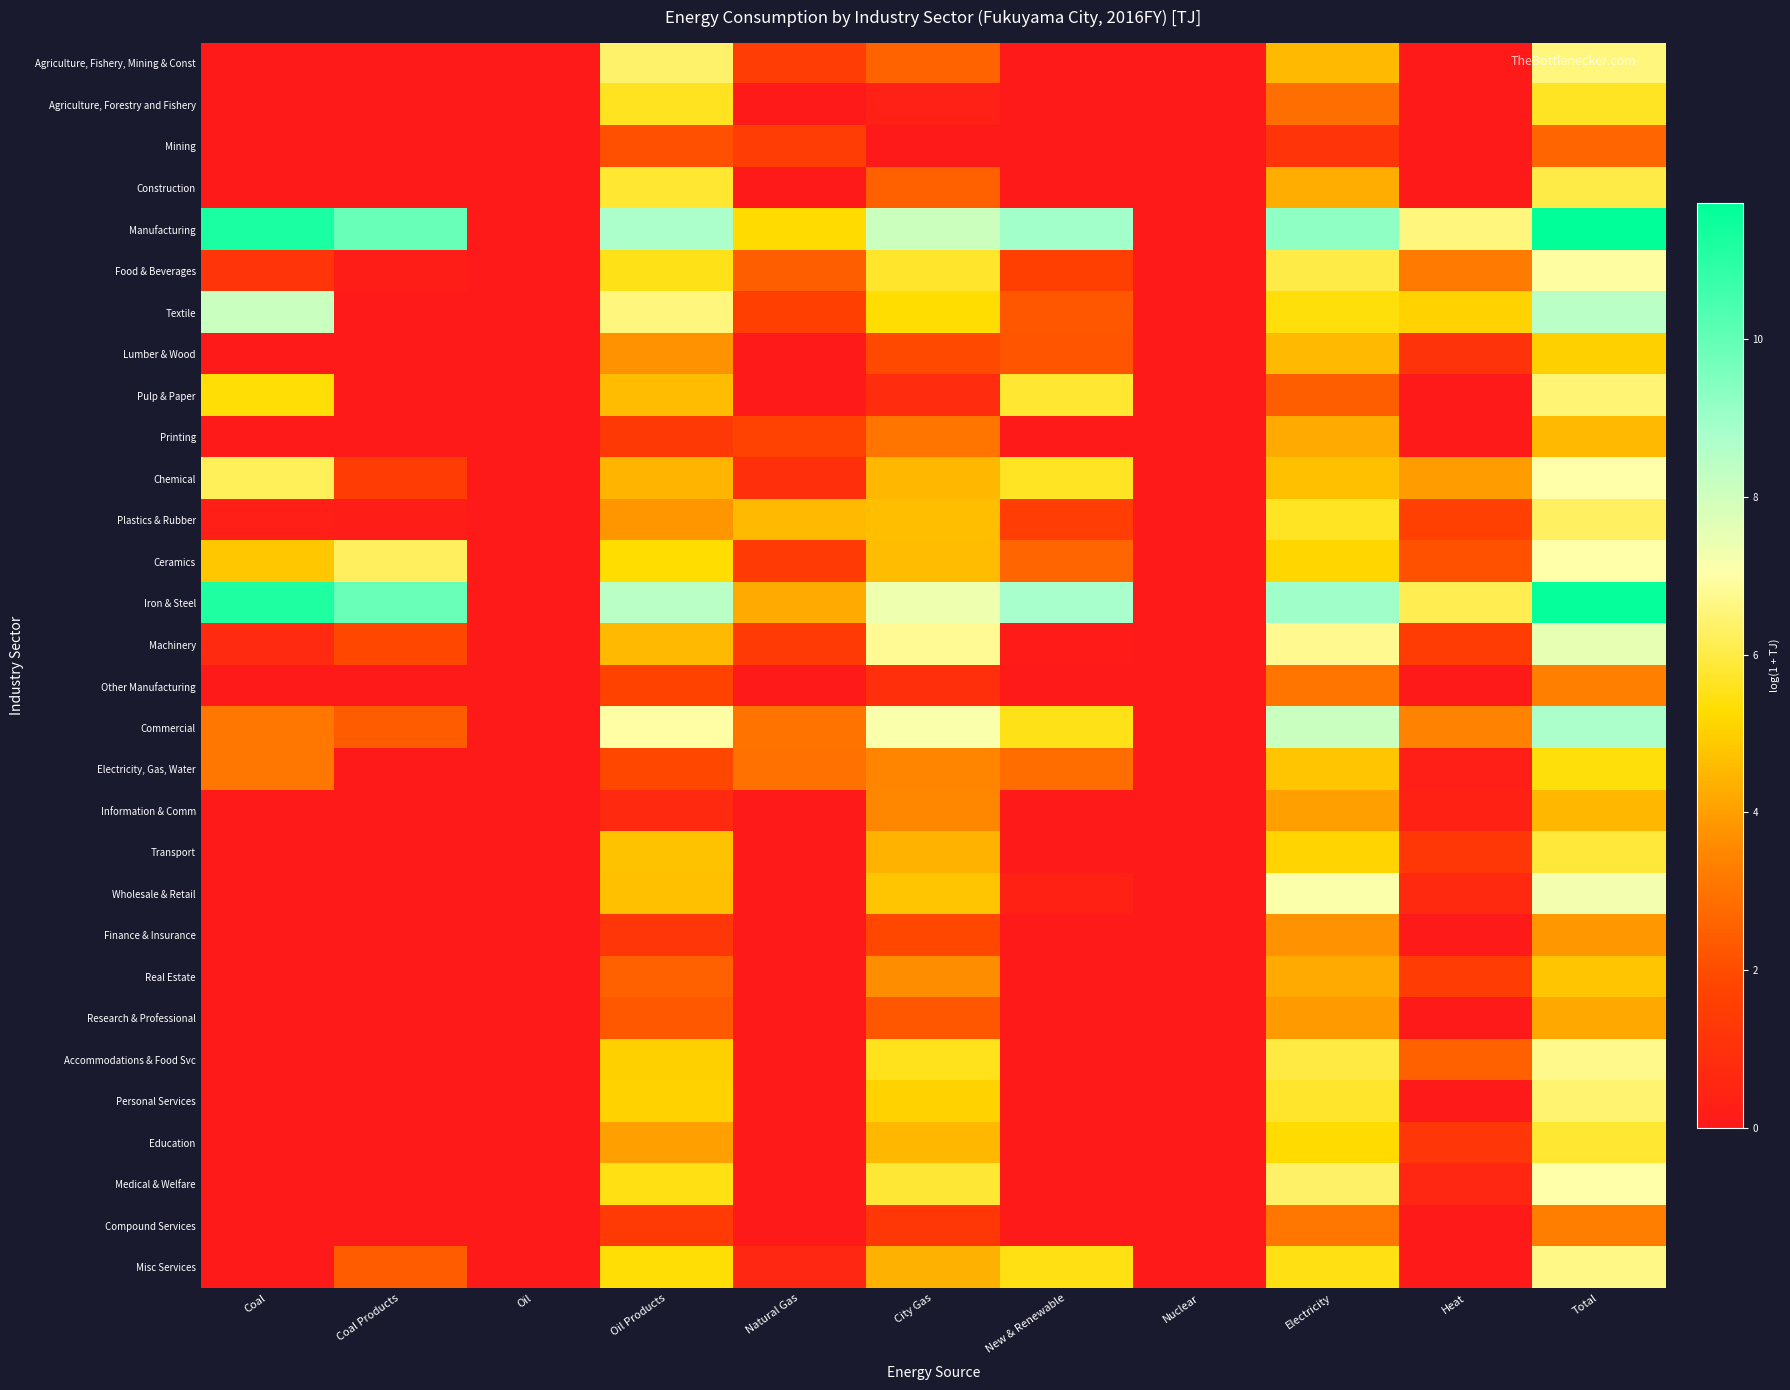

Reading right to left, extract all data points from this chart.

Agriculture, Fishery, Mining & Const: Total=6.6	Heat=0.0	Electricity=4.6	Nuclear=0.0	New & Renewable=0.0	City Gas=2.6	Natural Gas=1.5	Oil Products=6.4	Oil=0.0	Coal Products=0.0	Coal=0.0
Agriculture, Forestry and Fishery: Total=5.7	Heat=0.0	Electricity=2.9	Nuclear=0.0	New & Renewable=0.0	City Gas=0.3	Natural Gas=0.0	Oil Products=5.6	Oil=0.0	Coal Products=0.0	Coal=0.0
Mining: Total=2.6	Heat=0.0	Electricity=1.2	Nuclear=0.0	New & Renewable=0.0	City Gas=0.0	Natural Gas=1.5	Oil Products=2.1	Oil=0.0	Coal Products=0.0	Coal=0.0
Construction: Total=6.0	Heat=0.0	Electricity=4.3	Nuclear=0.0	New & Renewable=0.0	City Gas=2.5	Natural Gas=0.0	Oil Products=5.8	Oil=0.0	Coal Products=0.0	Coal=0.0
Manufacturing: Total=11.7	Heat=6.6	Electricity=9.2	Nuclear=0.0	New & Renewable=8.9	City Gas=8.1	Natural Gas=5.2	Oil Products=8.7	Oil=0.0	Coal Products=9.9	Coal=11.2
Food & Beverages: Total=6.9	Heat=3.2	Electricity=6.0	Nuclear=0.0	New & Renewable=1.6	City Gas=5.7	Natural Gas=2.4	Oil Products=5.5	Oil=0.0	Coal Products=0.2	Coal=1.1
Textile: Total=8.4	Heat=5.1	Electricity=5.4	Nuclear=0.0	New & Renewable=2.3	City Gas=5.3	Natural Gas=1.6	Oil Products=6.6	Oil=0.0	Coal Products=0.0	Coal=8.1
Lumber & Wood: Total=5.0	Heat=1.1	Electricity=4.5	Nuclear=0.0	New & Renewable=2.2	City Gas=1.9	Natural Gas=0.0	Oil Products=3.8	Oil=0.0	Coal Products=0.0	Coal=0.0
Pulp & Paper: Total=6.5	Heat=0.0	Electricity=2.5	Nuclear=0.0	New & Renewable=5.8	City Gas=0.8	Natural Gas=0.0	Oil Products=4.6	Oil=0.0	Coal Products=0.0	Coal=5.3
Printing: Total=4.6	Heat=0.0	Electricity=4.3	Nuclear=0.0	New & Renewable=0.0	City Gas=3.0	Natural Gas=1.7	Oil Products=1.4	Oil=0.0	Coal Products=0.0	Coal=0.0
Chemical: Total=7.0	Heat=4.0	Electricity=4.7	Nuclear=0.0	New & Renewable=5.7	City Gas=4.5	Natural Gas=0.9	Oil Products=4.5	Oil=0.0	Coal Products=1.4	Coal=6.2
Plastics & Rubber: Total=6.3	Heat=1.6	Electricity=5.7	Nuclear=0.0	New & Renewable=1.5	City Gas=4.6	Natural Gas=4.5	Oil Products=3.8	Oil=0.0	Coal Products=0.2	Coal=0.3
Ceramics: Total=7.0	Heat=2.1	Electricity=5.1	Nuclear=0.0	New & Renewable=2.6	City Gas=4.6	Natural Gas=1.4	Oil Products=5.3	Oil=0.0	Coal Products=6.2	Coal=4.8
Iron & Steel: Total=11.6	Heat=6.1	Electricity=9.0	Nuclear=0.0	New & Renewable=8.8	City Gas=7.4	Natural Gas=4.2	Oil Products=8.4	Oil=0.0	Coal Products=9.9	Coal=11.2
Machinery: Total=7.5	Heat=1.4	Electricity=6.7	Nuclear=0.0	New & Renewable=0.1	City Gas=6.8	Natural Gas=1.4	Oil Products=4.6	Oil=0.0	Coal Products=1.9	Coal=0.7
Other Manufacturing: Total=3.3	Heat=0.0	Electricity=3.0	Nuclear=0.0	New & Renewable=0.0	City Gas=1.0	Natural Gas=0.0	Oil Products=1.7	Oil=0.0	Coal Products=0.0	Coal=0.0
Commercial: Total=8.7	Heat=3.4	Electricity=8.1	Nuclear=0.0	New & Renewable=5.5	City Gas=7.1	Natural Gas=3.0	Oil Products=7.0	Oil=0.0	Coal Products=2.4	Coal=3.1
Electricity, Gas, Water: Total=5.4	Heat=0.3	Electricity=4.8	Nuclear=0.0	New & Renewable=2.8	City Gas=3.4	Natural Gas=3.0	Oil Products=1.9	Oil=0.0	Coal Products=0.0	Coal=3.1
Information & Comm: Total=4.5	Heat=0.4	Electricity=4.0	Nuclear=0.0	New & Renewable=0.0	City Gas=3.5	Natural Gas=0.0	Oil Products=0.6	Oil=0.0	Coal Products=0.0	Coal=0.0
Transport: Total=5.9	Heat=1.3	Electricity=5.1	Nuclear=0.0	New & Renewable=0.0	City Gas=4.4	Natural Gas=0.0	Oil Products=4.7	Oil=0.0	Coal Products=0.0	Coal=0.0
Wholesale & Retail: Total=7.3	Heat=0.6	Electricity=7.1	Nuclear=0.0	New & Renewable=0.4	City Gas=4.8	Natural Gas=0.0	Oil Products=4.7	Oil=0.0	Coal Products=0.0	Coal=0.0
Finance & Insurance: Total=3.9	Heat=0.0	Electricity=3.7	Nuclear=0.0	New & Renewable=0.0	City Gas=1.9	Natural Gas=0.0	Oil Products=1.2	Oil=0.0	Coal Products=0.0	Coal=0.0
Real Estate: Total=4.8	Heat=1.5	Electricity=4.2	Nuclear=0.0	New & Renewable=0.0	City Gas=3.6	Natural Gas=0.0	Oil Products=2.5	Oil=0.0	Coal Products=0.0	Coal=0.0
Research & Professional: Total=4.2	Heat=0.0	Electricity=3.9	Nuclear=0.0	New & Renewable=0.0	City Gas=2.3	Natural Gas=0.0	Oil Products=2.3	Oil=0.0	Coal Products=0.0	Coal=0.0
Accommodations & Food Svc: Total=6.7	Heat=2.5	Electricity=6.0	Nuclear=0.0	New & Renewable=0.0	City Gas=5.6	Natural Gas=0.0	Oil Products=5.0	Oil=0.0	Coal Products=0.0	Coal=0.0
Personal Services: Total=6.4	Heat=0.0	Electricity=5.8	Nuclear=0.0	New & Renewable=0.0	City Gas=5.1	Natural Gas=0.0	Oil Products=5.0	Oil=0.0	Coal Products=0.0	Coal=0.0
Education: Total=5.8	Heat=1.2	Electricity=5.2	Nuclear=0.0	New & Renewable=0.0	City Gas=4.5	Natural Gas=0.0	Oil Products=4.0	Oil=0.0	Coal Products=0.0	Coal=0.0
Medical & Welfare: Total=7.0	Heat=0.5	Electricity=6.3	Nuclear=0.0	New & Renewable=0.0	City Gas=5.8	Natural Gas=0.0	Oil Products=5.5	Oil=0.0	Coal Products=0.0	Coal=0.0
Compound Services: Total=3.3	Heat=0.0	Electricity=3.1	Nuclear=0.0	New & Renewable=0.0	City Gas=1.3	Natural Gas=0.0	Oil Products=1.4	Oil=0.0	Coal Products=0.0	Coal=0.0
Misc Services: Total=6.6	Heat=0.0	Electricity=5.5	Nuclear=0.0	New & Renewable=5.5	City Gas=4.4	Natural Gas=0.6	Oil Products=5.3	Oil=0.0	Coal Products=2.4	Coal=0.0